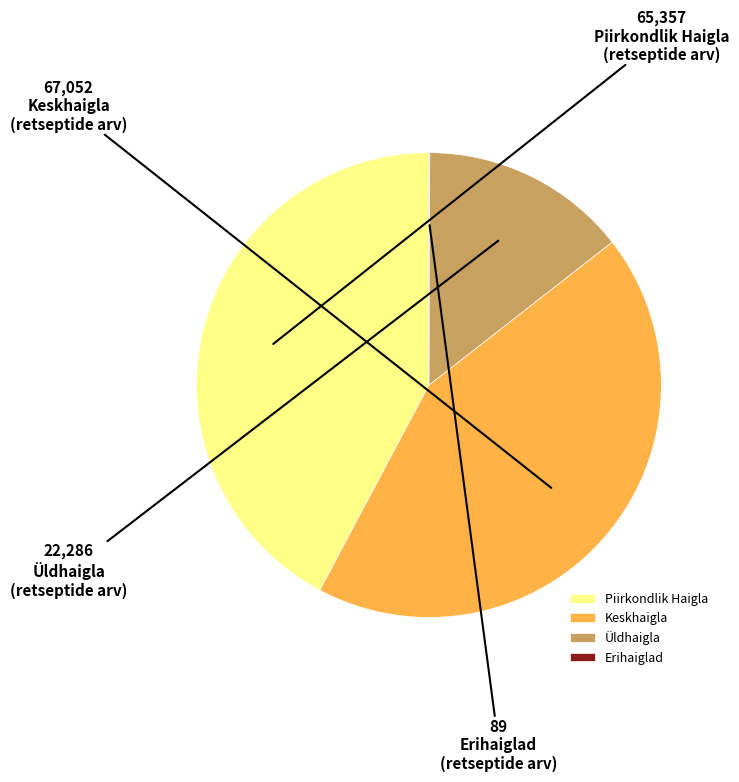

Combined, do Keskhaigla and Üldhaigla account for over 50%?

Yes